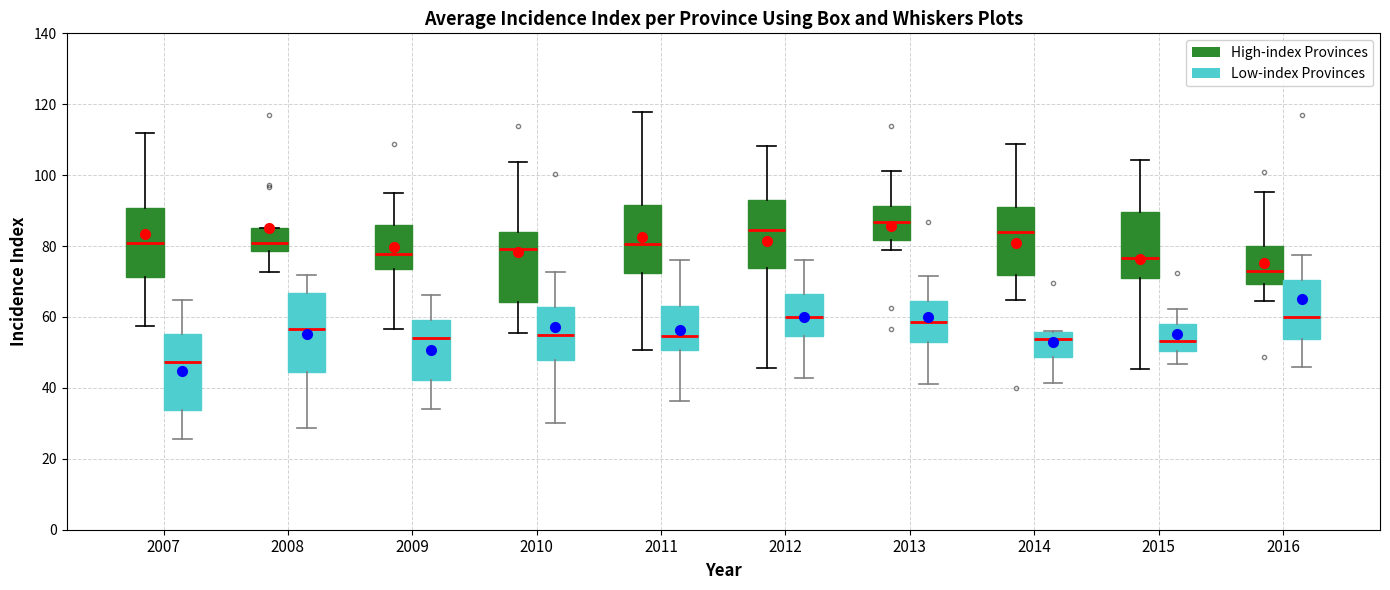

Reading left to right, read every box against the y-axis: the position of its median line, the range the box covers, and the ends of its whiskers. The values are not printed on the chart, so give them approximately, as read against the axis.

2007 (High-index Provinces): median 80, box 72 to 90, whiskers 58 to 112
2007 (Low-index Provinces): median 48, box 34 to 56, whiskers 26 to 64
2008 (High-index Provinces): median 80, box 78 to 86, whiskers 72 to 86
2008 (Low-index Provinces): median 56, box 44 to 66, whiskers 28 to 72
2009 (High-index Provinces): median 78, box 74 to 86, whiskers 56 to 96
2009 (Low-index Provinces): median 54, box 42 to 60, whiskers 34 to 66
2010 (High-index Provinces): median 80, box 64 to 84, whiskers 56 to 104
2010 (Low-index Provinces): median 54, box 48 to 62, whiskers 30 to 72
2011 (High-index Provinces): median 80, box 72 to 92, whiskers 50 to 118
2011 (Low-index Provinces): median 54, box 50 to 64, whiskers 36 to 76
2012 (High-index Provinces): median 84, box 74 to 94, whiskers 46 to 108
2012 (Low-index Provinces): median 60, box 54 to 66, whiskers 42 to 76
2013 (High-index Provinces): median 86, box 82 to 92, whiskers 80 to 102
2013 (Low-index Provinces): median 58, box 52 to 64, whiskers 42 to 72
2014 (High-index Provinces): median 84, box 72 to 92, whiskers 64 to 108
2014 (Low-index Provinces): median 54, box 48 to 56, whiskers 42 to 56
2015 (High-index Provinces): median 76, box 72 to 90, whiskers 46 to 104
2015 (Low-index Provinces): median 54, box 50 to 58, whiskers 46 to 62
2016 (High-index Provinces): median 74, box 70 to 80, whiskers 64 to 96
2016 (Low-index Provinces): median 60, box 54 to 70, whiskers 46 to 78